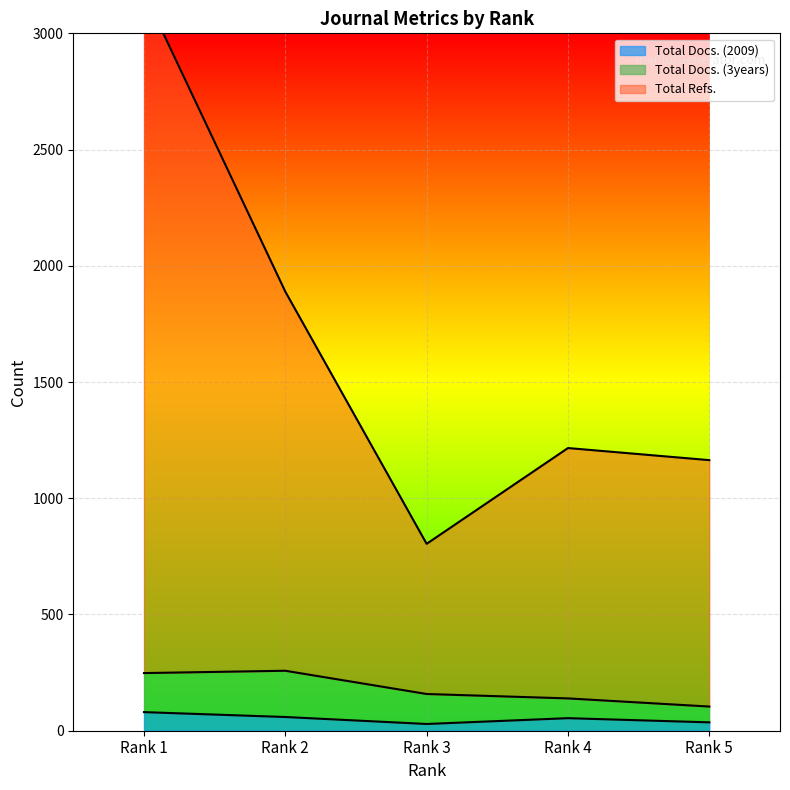

What is the maximum value for Total Docs. (2009)?

80